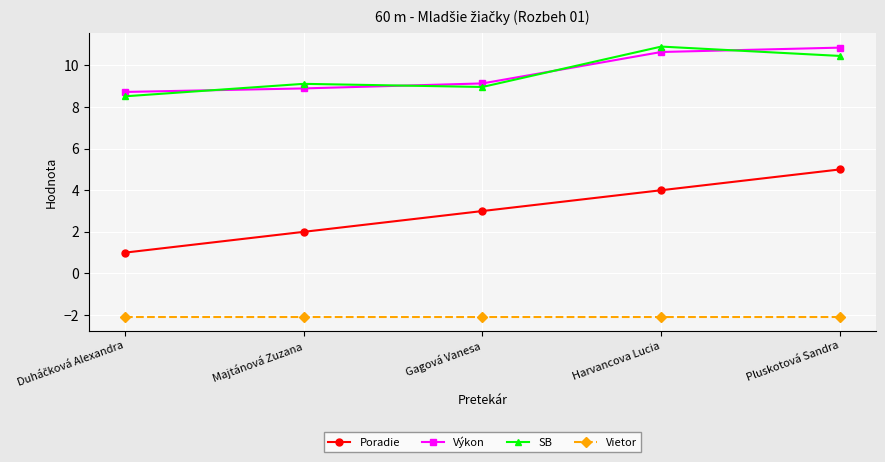

What value does the Vietor series have at Gagová Vanesa?

-2.1